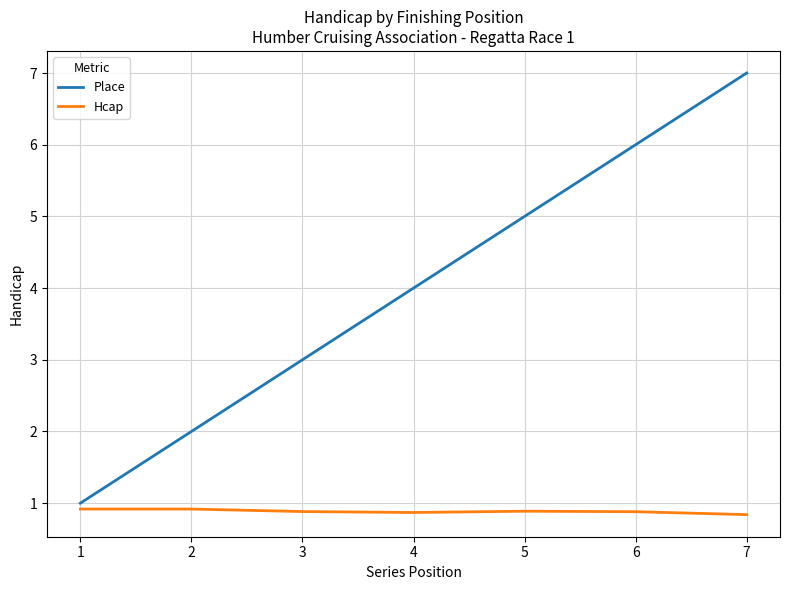

Count the number of categories in the chart.

7